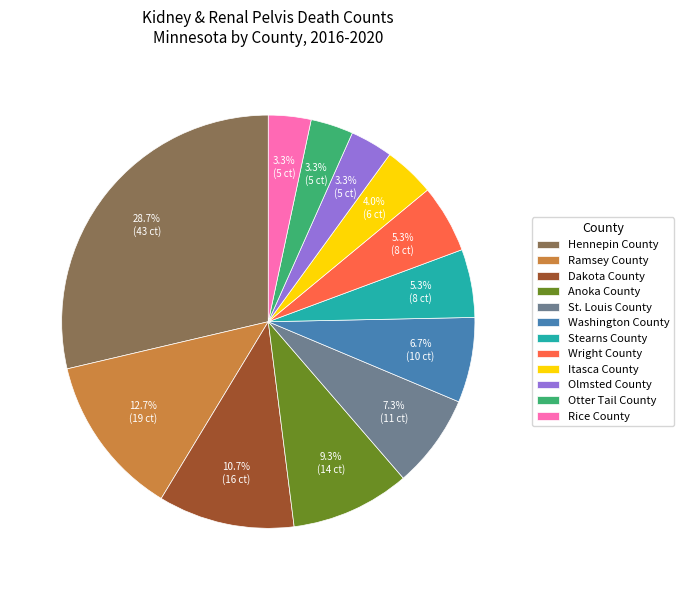

What percentage do Itasca County and Olmsted County together represent?

7.3%